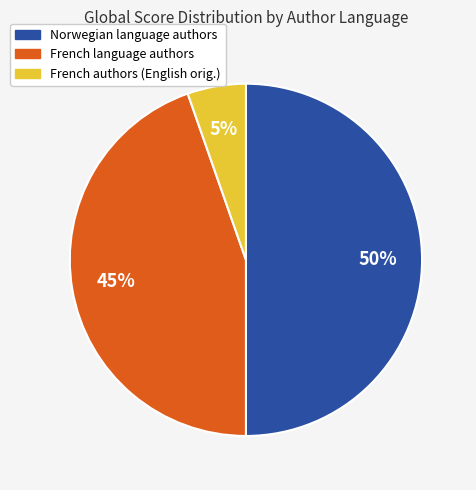

Count the number of slices in the pie.

3